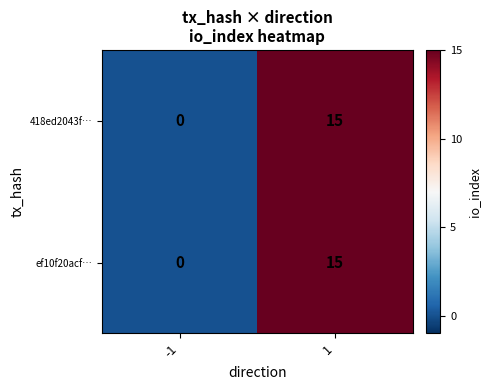

What value does the ef10f20acf… series have at 1?

15